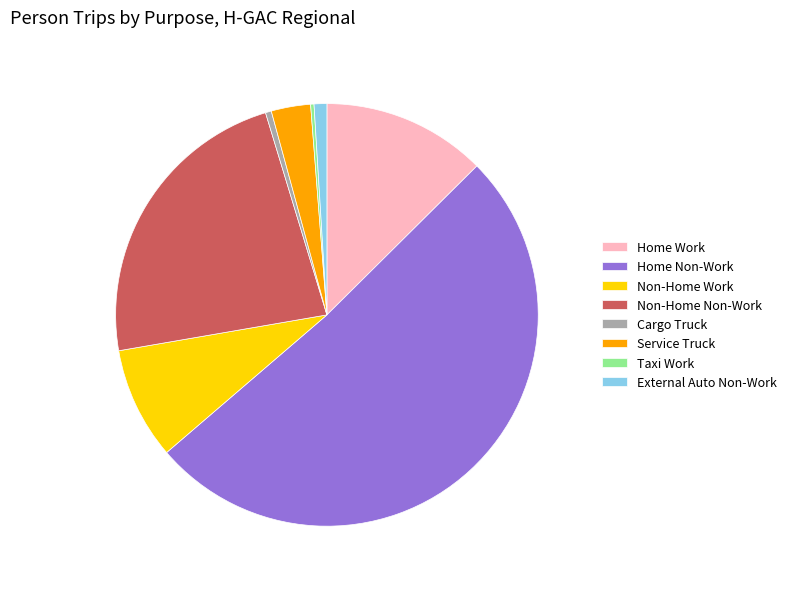

Between Home Non-Work and Service Truck, which is larger?

Home Non-Work